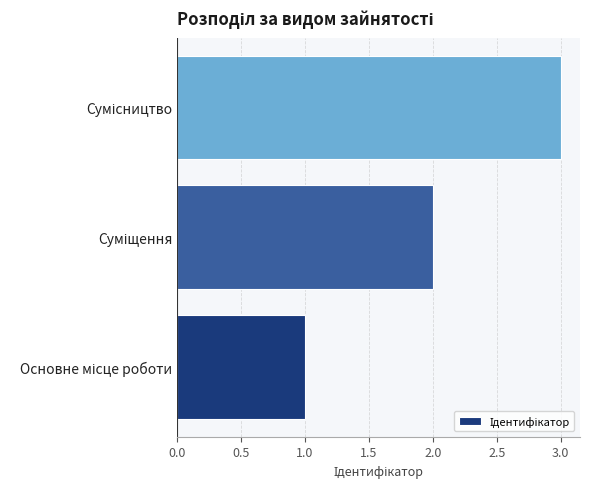

What is the sum of all values?

6